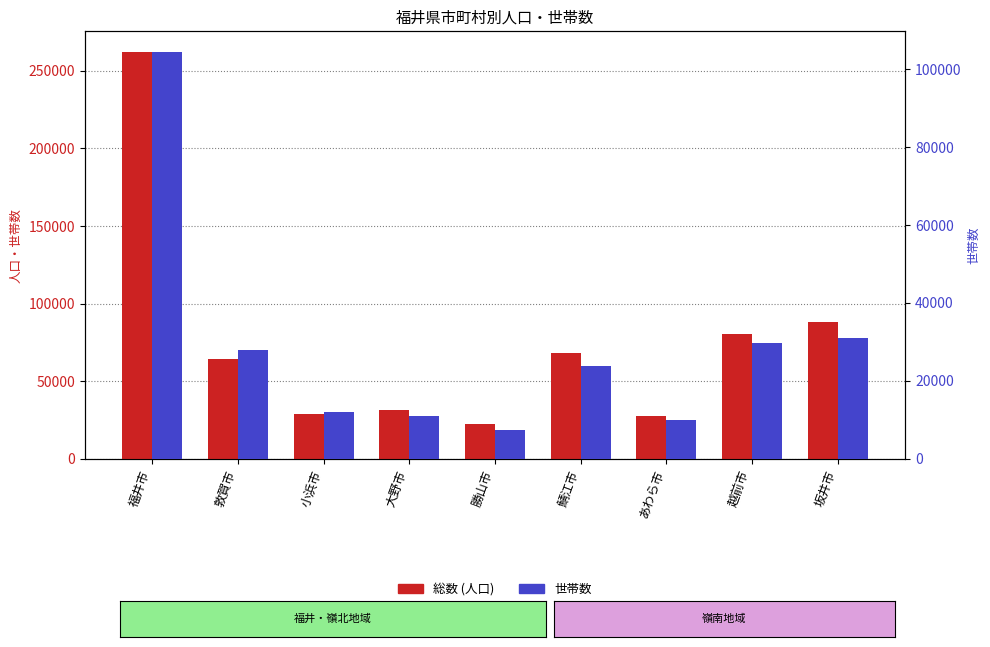

At how many categories does at least one series exceed 33858?

5